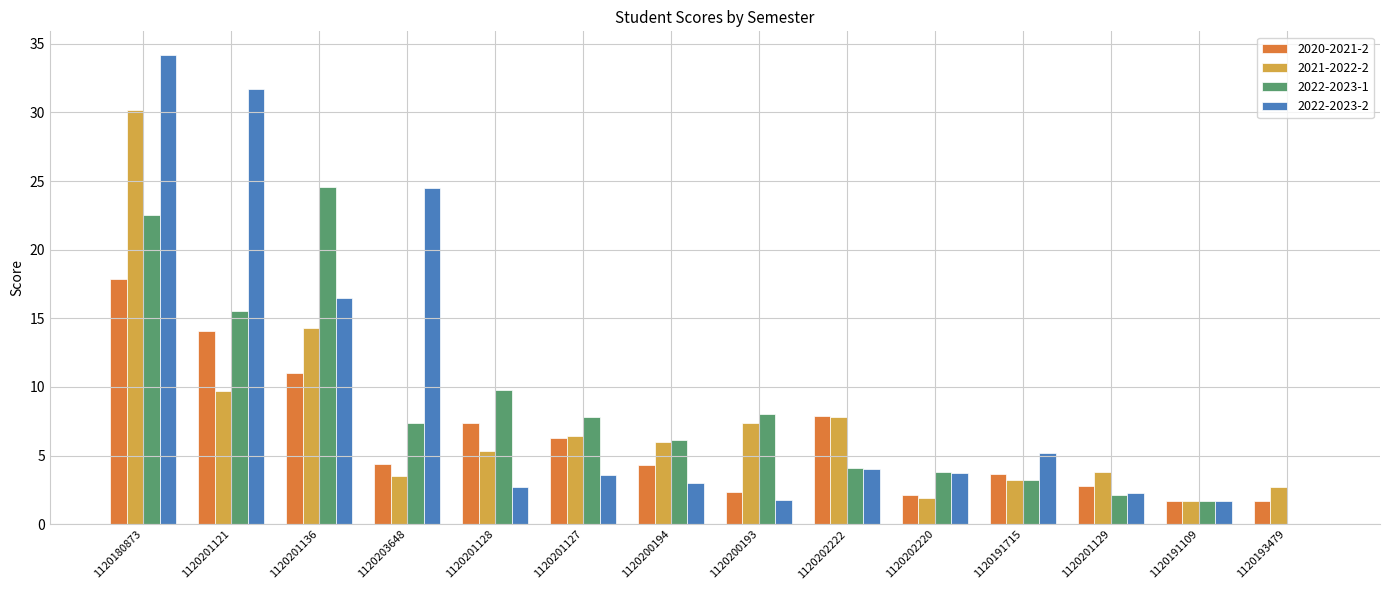

Is it true that 2022-2023-1 equals 0.7 at 1120201129?

False